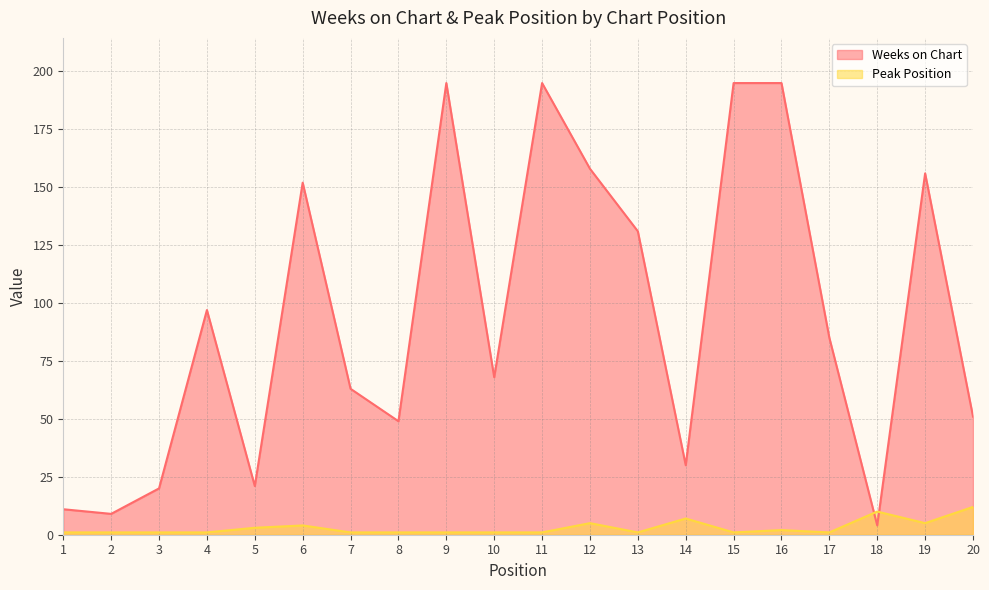

Where is the first local maximum for Weeks on Chart?

4